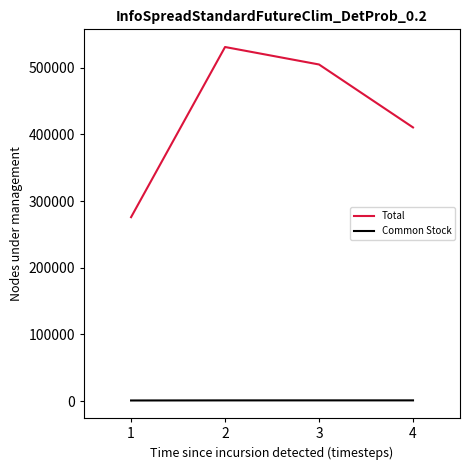

Which series has the largest total across all categories?

Total